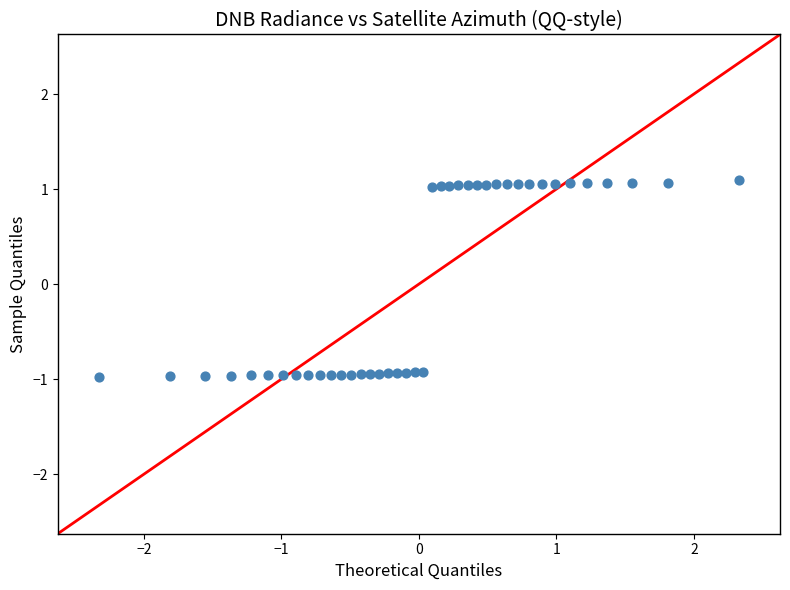

What is the range of Y values (max minus min)?

2.1